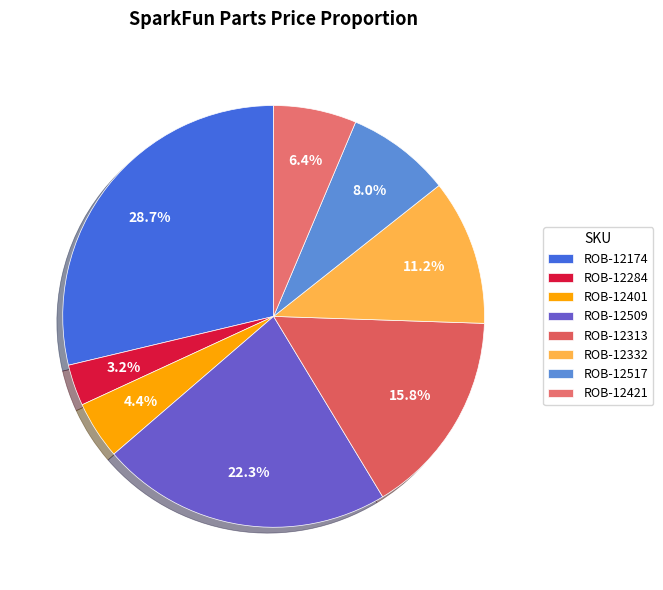

True or false: ROB-12509 accounts for 22% of the total.

True